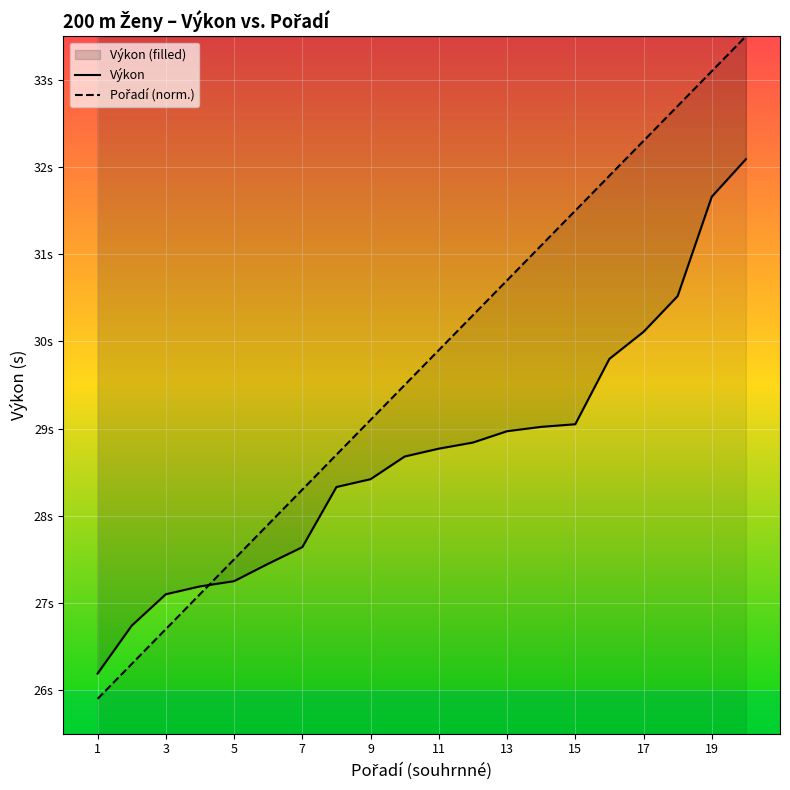

Does the chart display data point markers on the line(s)?

No